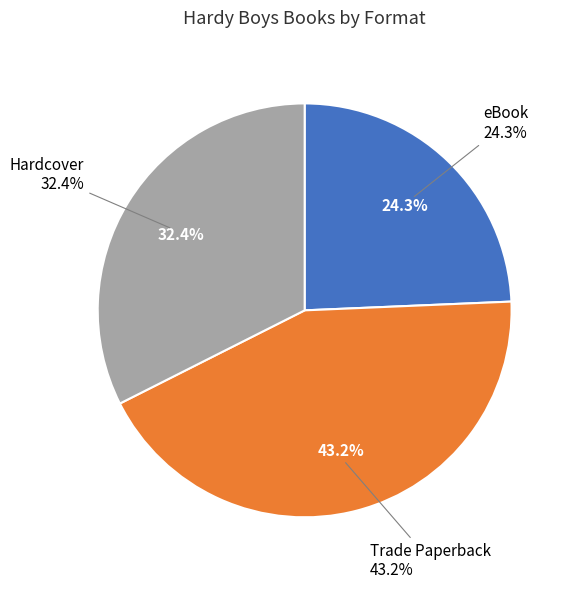

How many slices are in this pie chart?

3